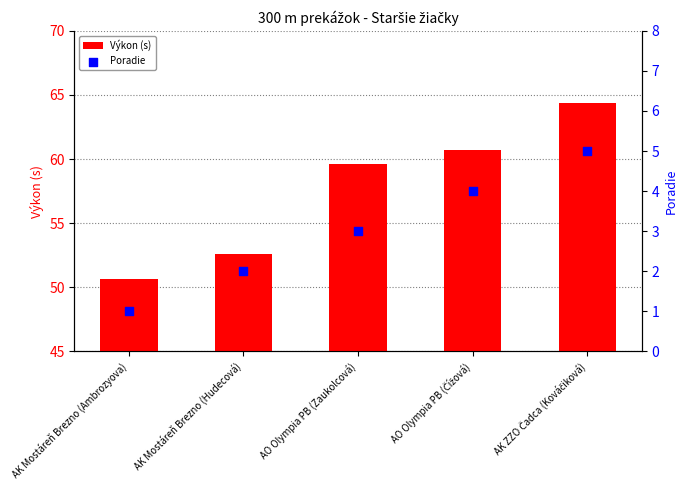

Which series has the largest total across all categories?

Výkon (s)